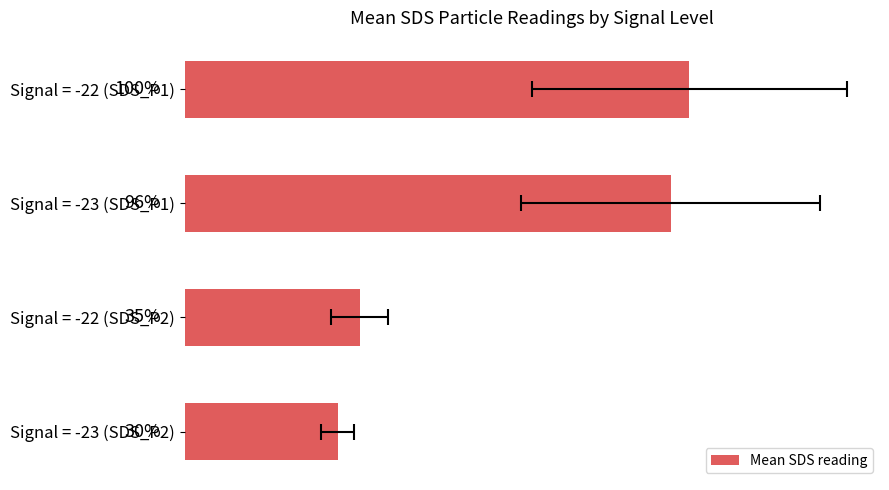

List the labels in order of value, largest first.

0, 2, 4, 6